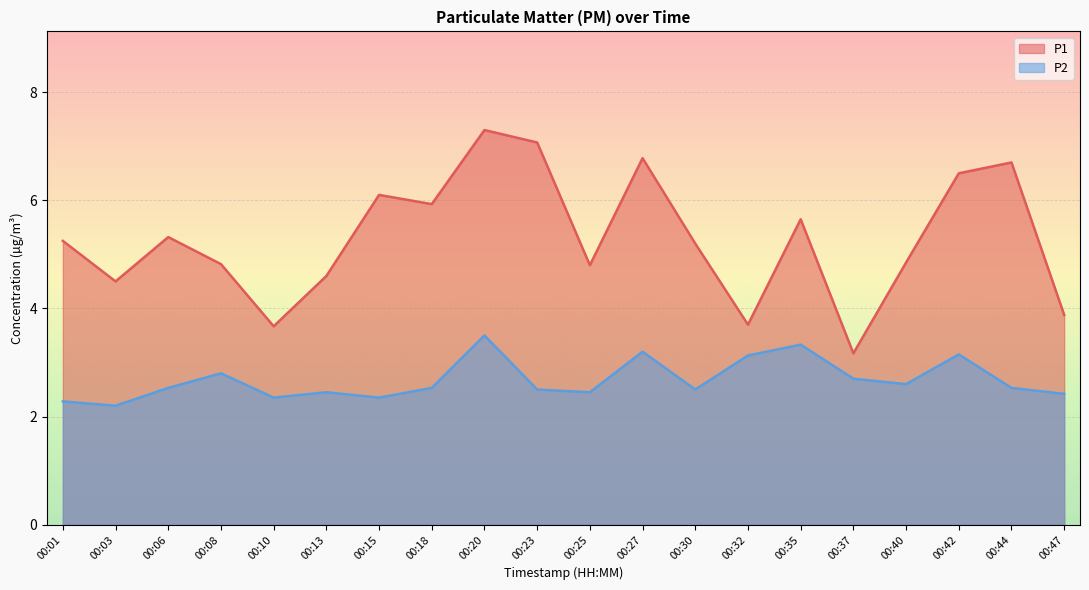

How many lines are shown in the chart?

2